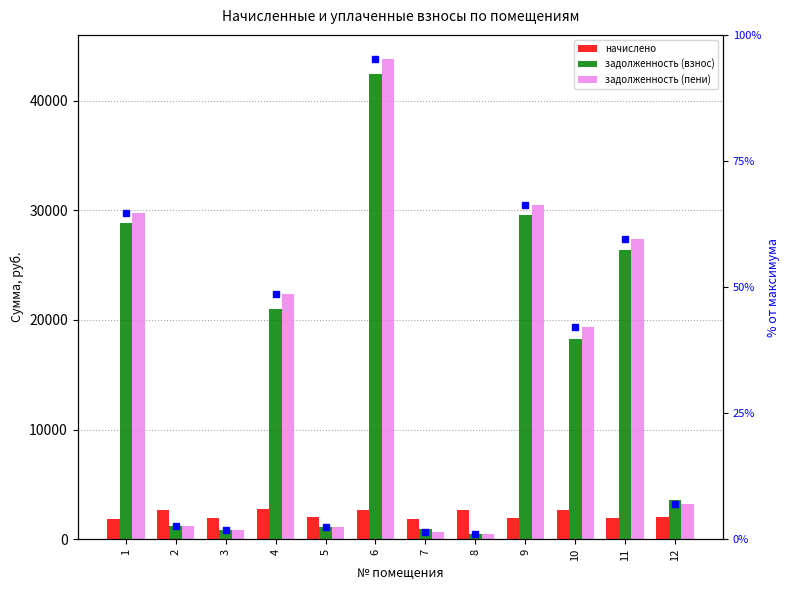

What is the difference between the second highest and minimum values in the задолженность (пени) series?

30073.4